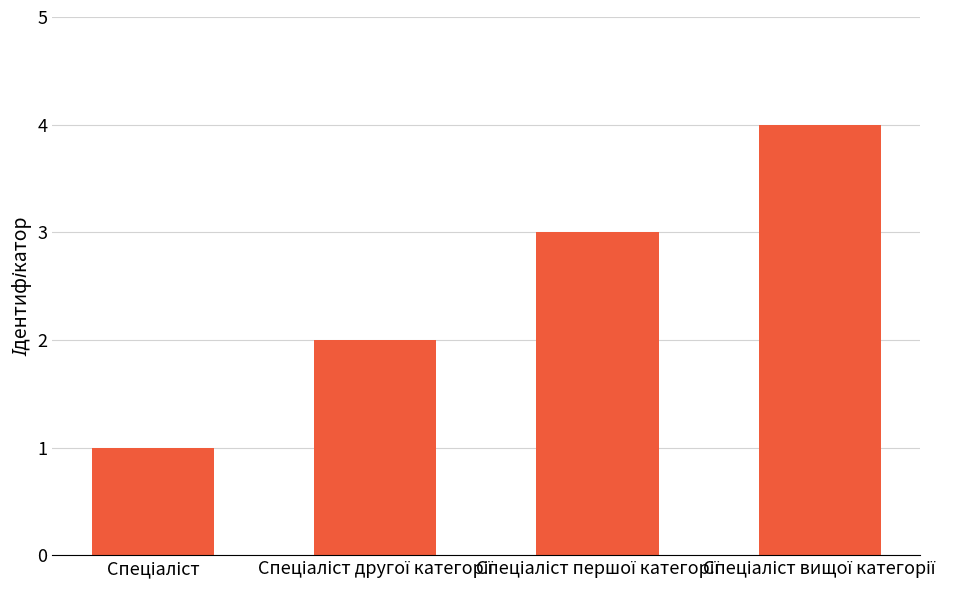

What is the maximum value shown in the chart?

4